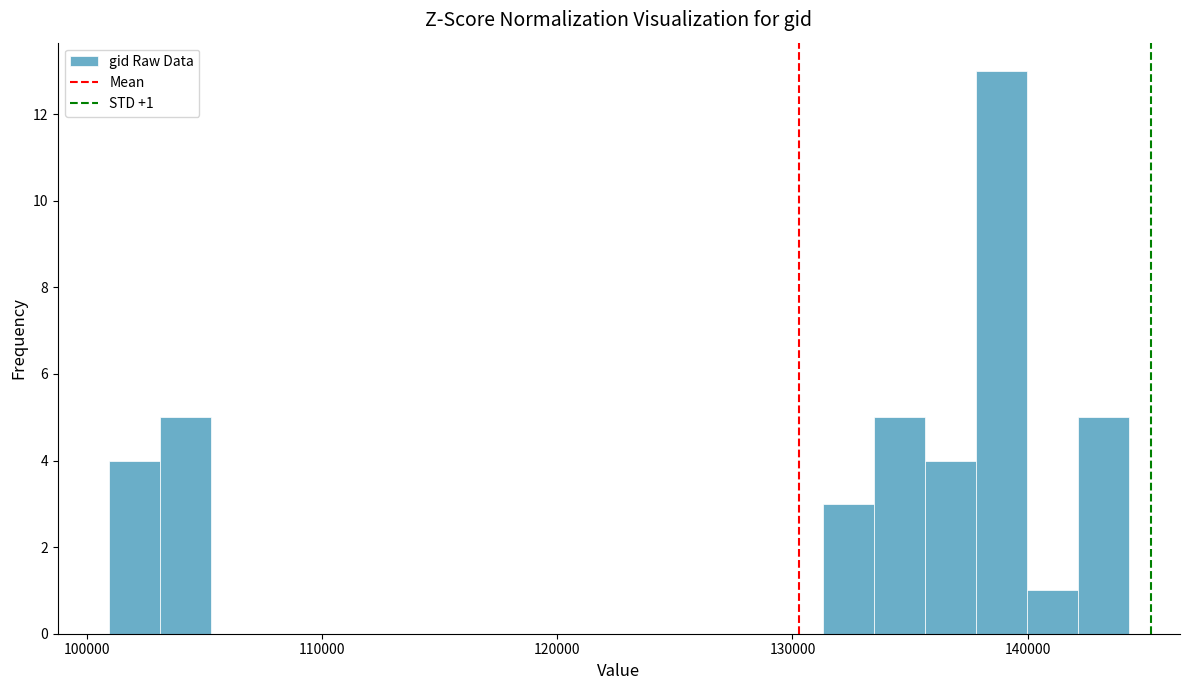

Around what value on the x-axis is the tallest bar? Give the approximate position of its centre, as read against the axis.

139000